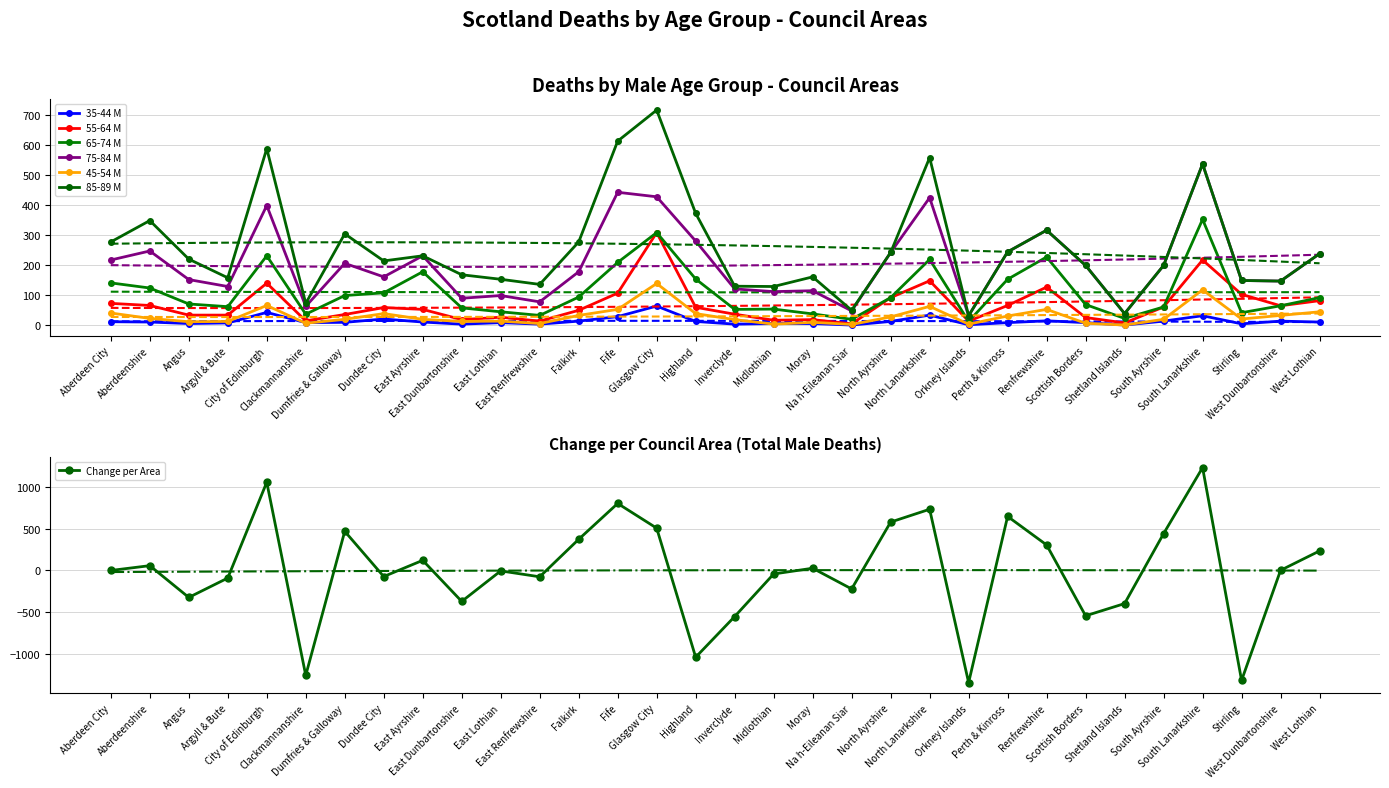

At which label does 85-89 M reach its peak?

Glasgow City